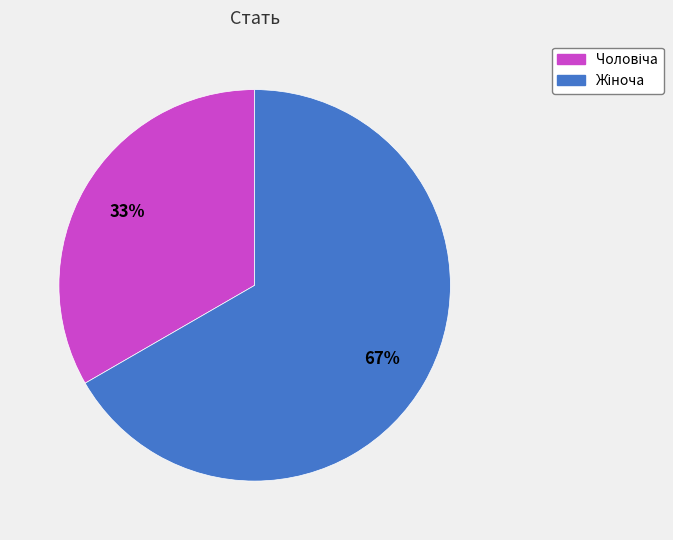

To the nearest percent, what is the average slice percentage?

50%